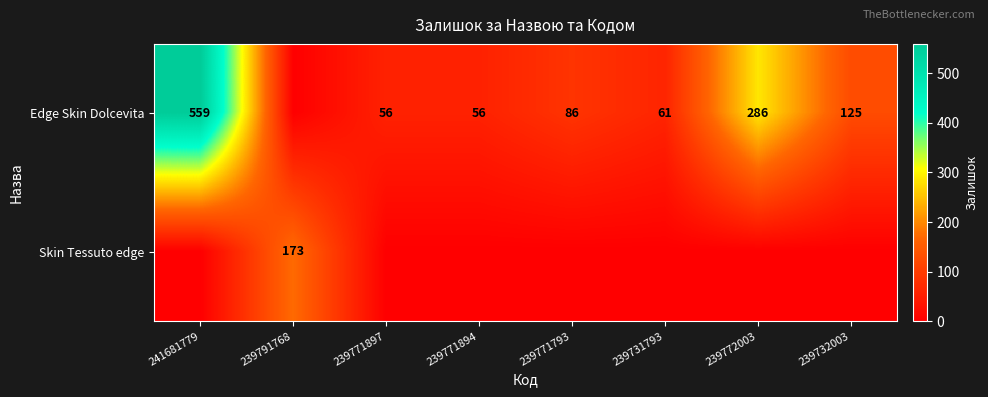

The Edge Skin Dolcevita series shows 19 at 239771894. True or false?

False